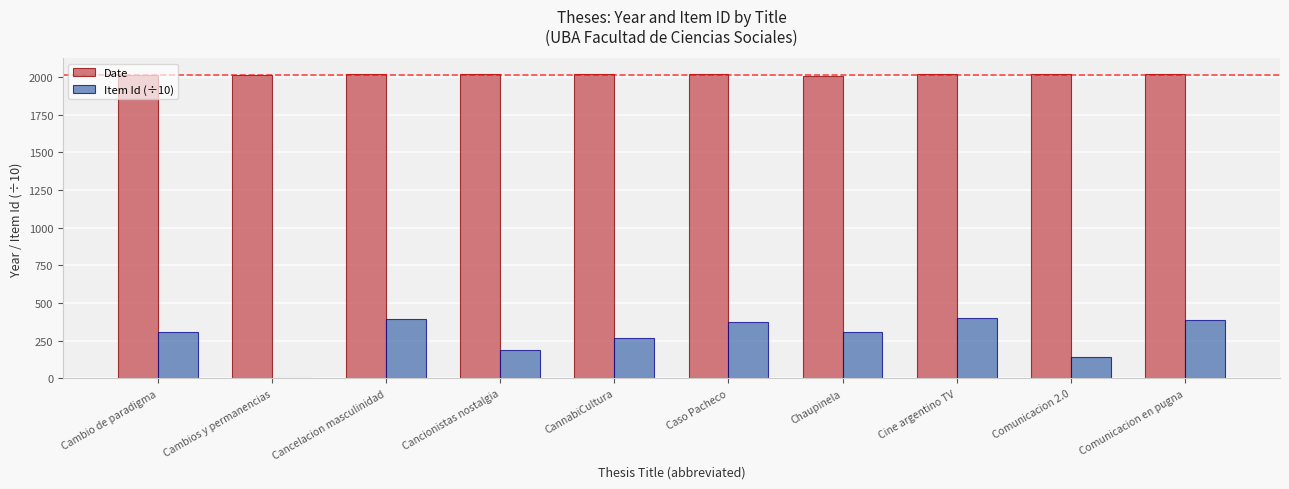

What value does the Date series have at CannabiCultura?

2018.0